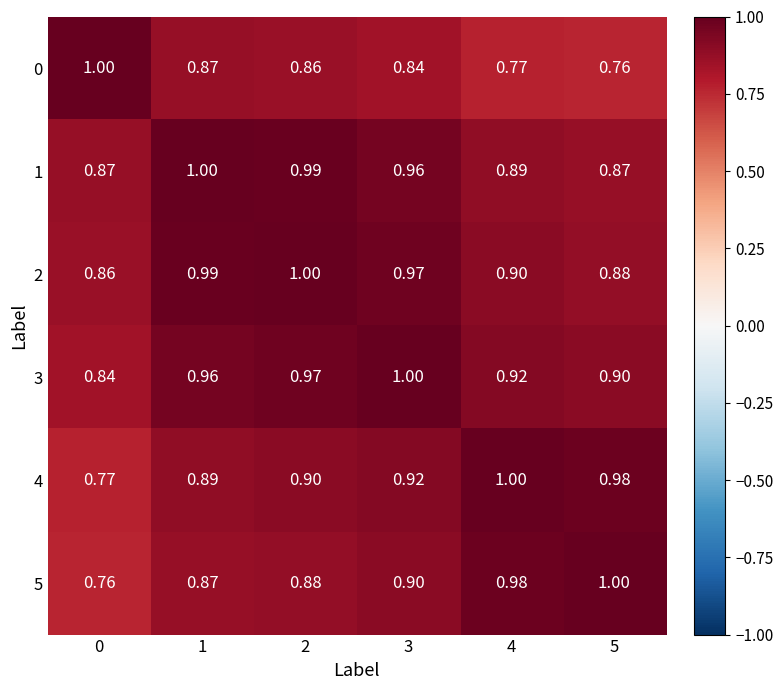

At which category is the sum across all series the highest?

2